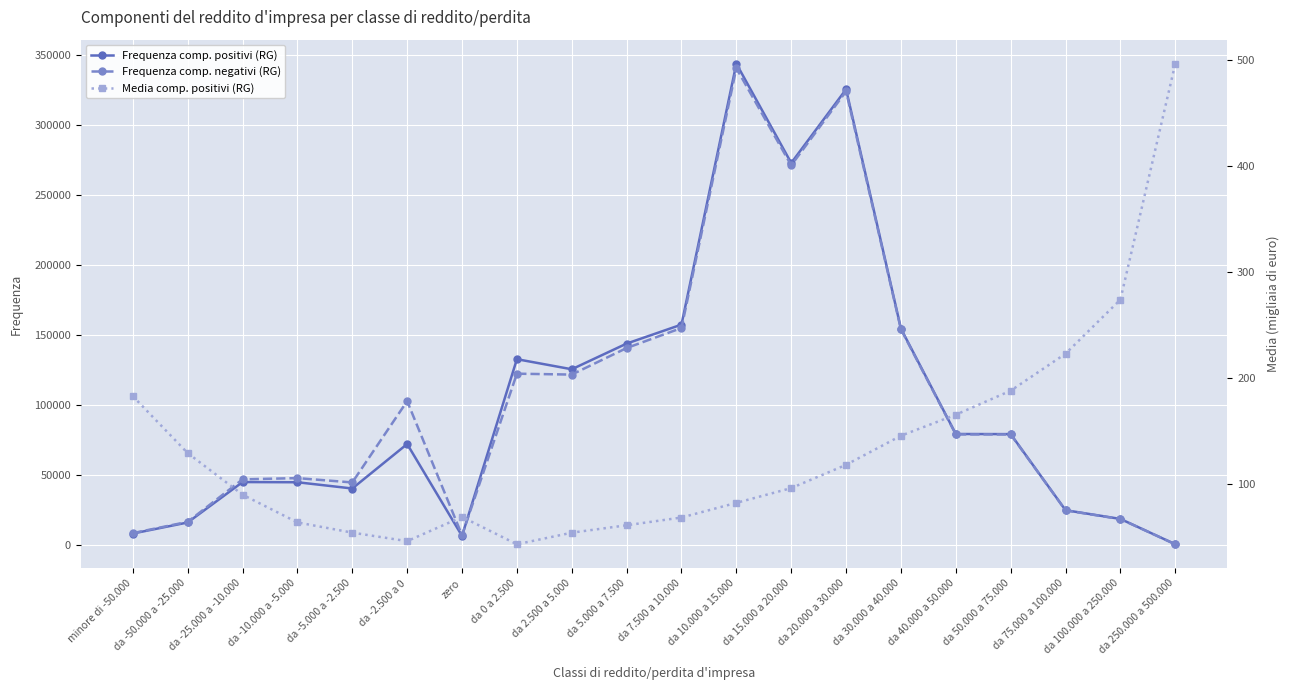

At which label does Media comp. positivi (RG) first exceed 96?

minore di -50.000